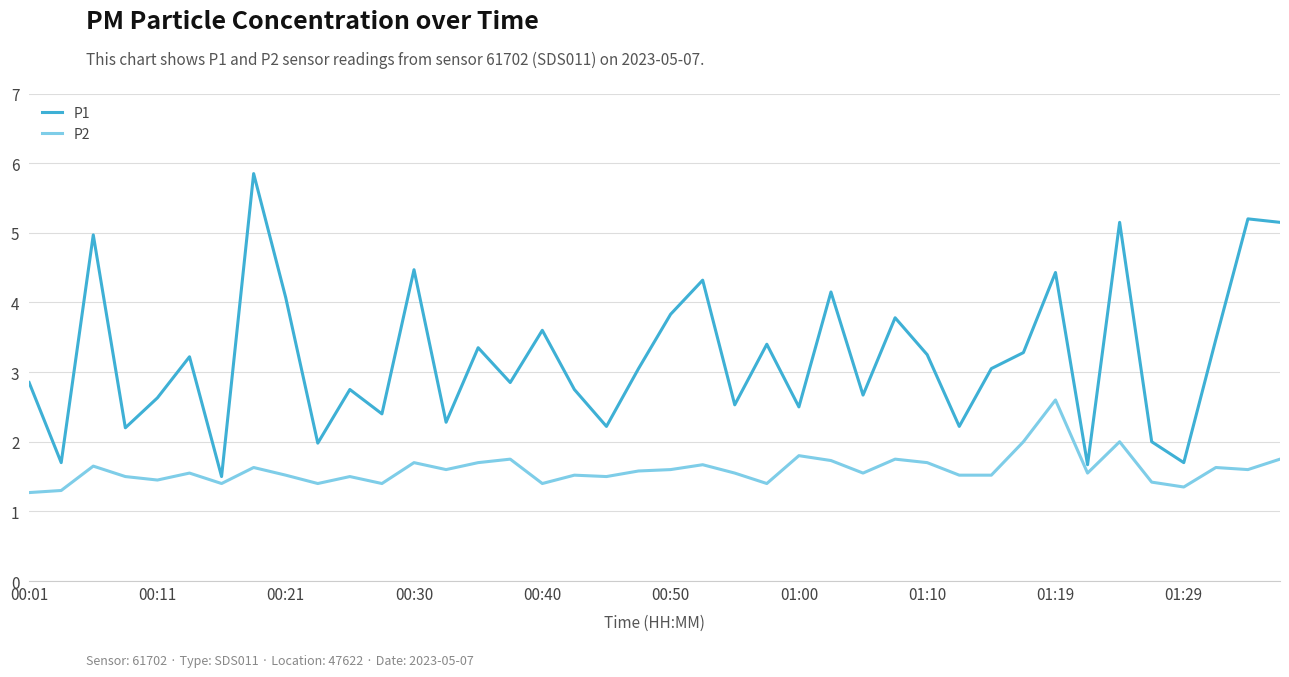

What is the difference between the maximum and minimum values in the P2 series?

1.3